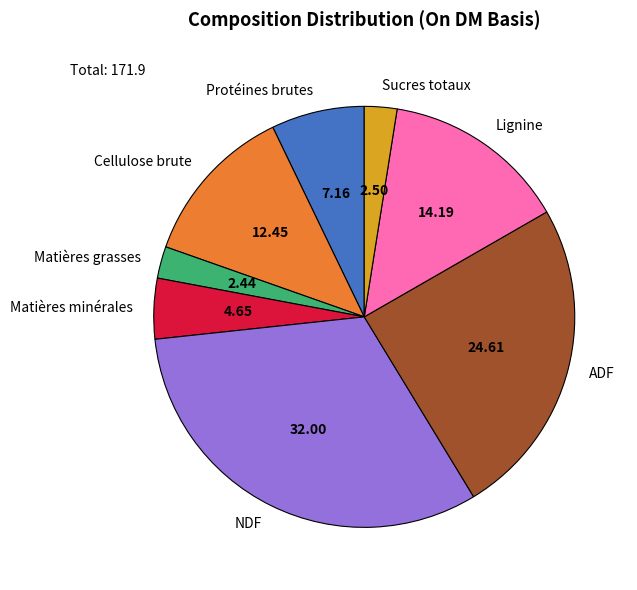

What is the largest slice in the pie chart?

NDF